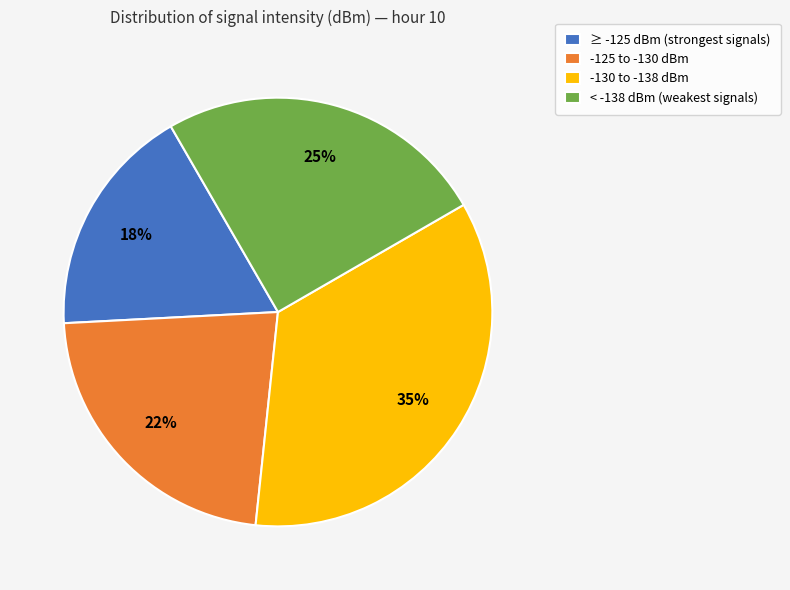

Which category has the biggest portion of the pie?

-130 to -138 dBm